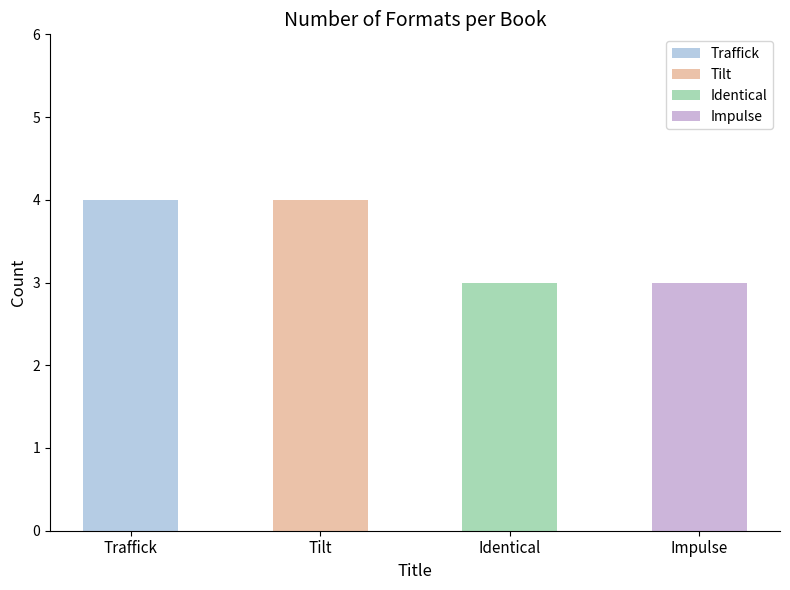

Reading left to right, extract all data points from this chart.

4	4	3	3